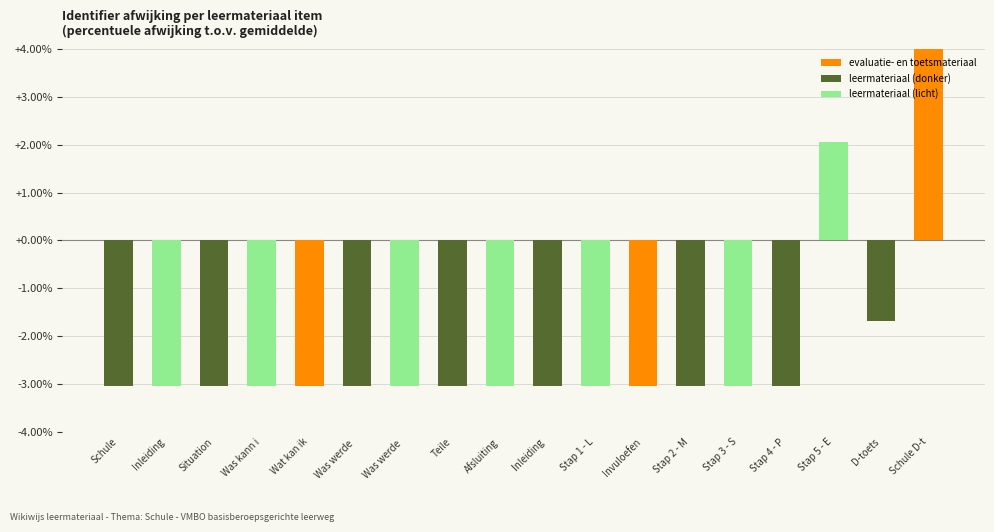

Between Wat kan ik and D-toets, which is larger?

D-toets